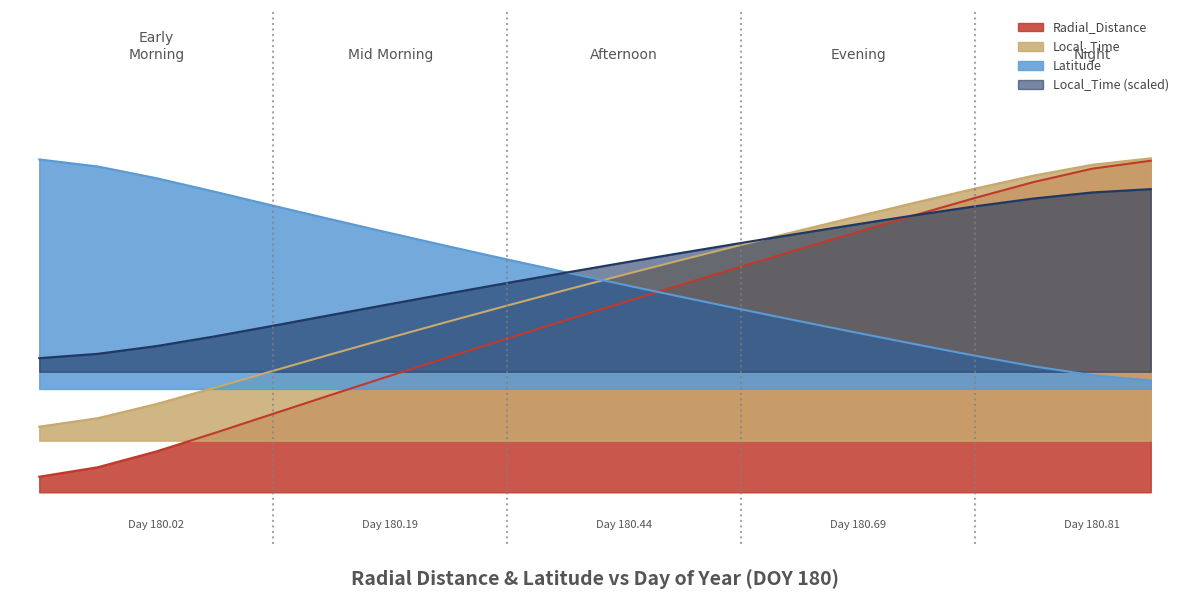

Which series ends up on top after the final intersection of Local_Time and Radial_Distance?

Radial_Distance